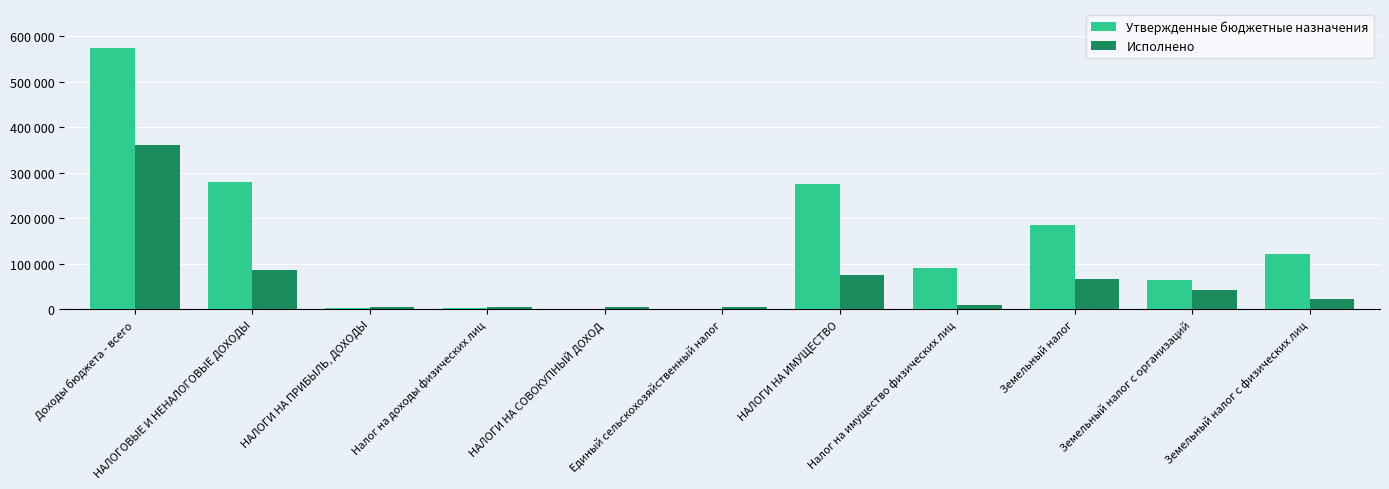

What are all the series names shown in the legend?

Утвержденные бюджетные назначения, Исполнено